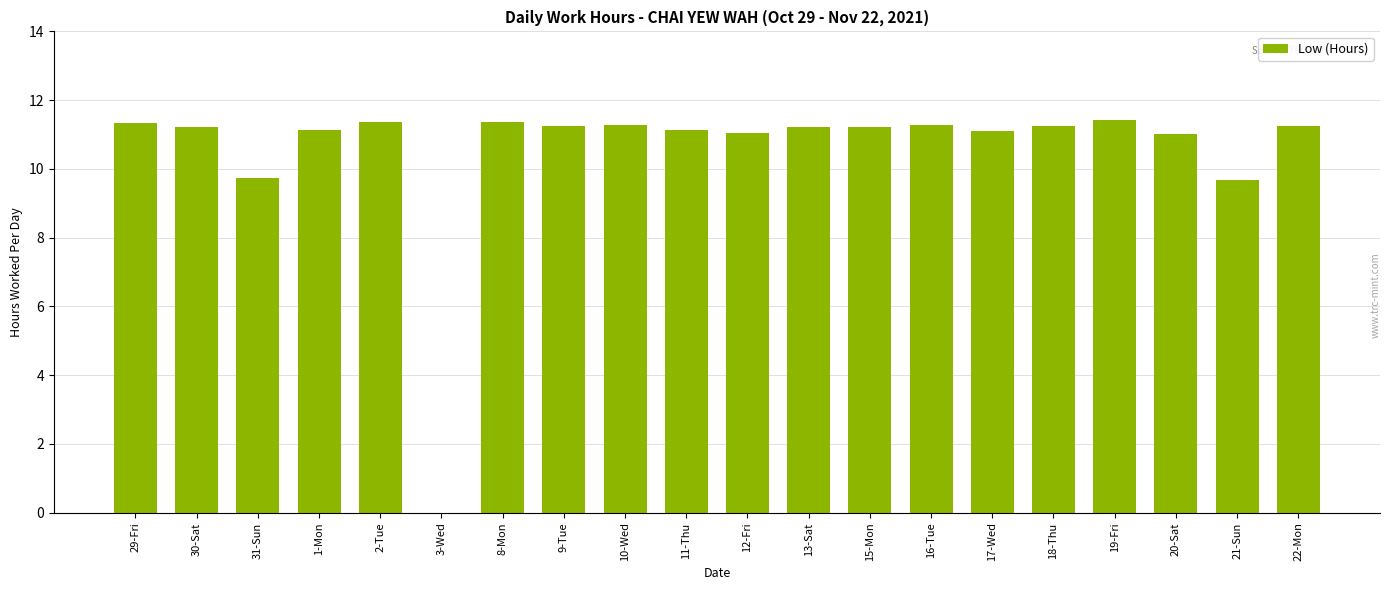

What is the difference between the values at 19-Fri and 2-Tue?

0.1